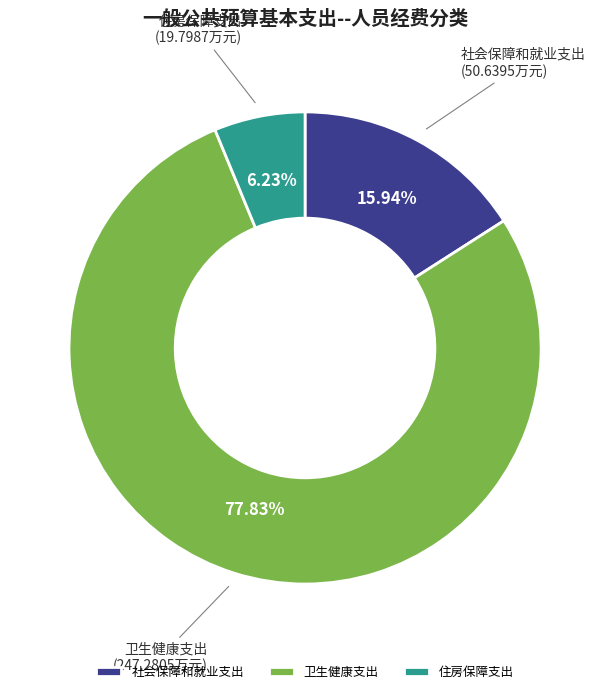

Is the sum of 社会保障和就业支出 and 住房保障支出 greater than half?

No